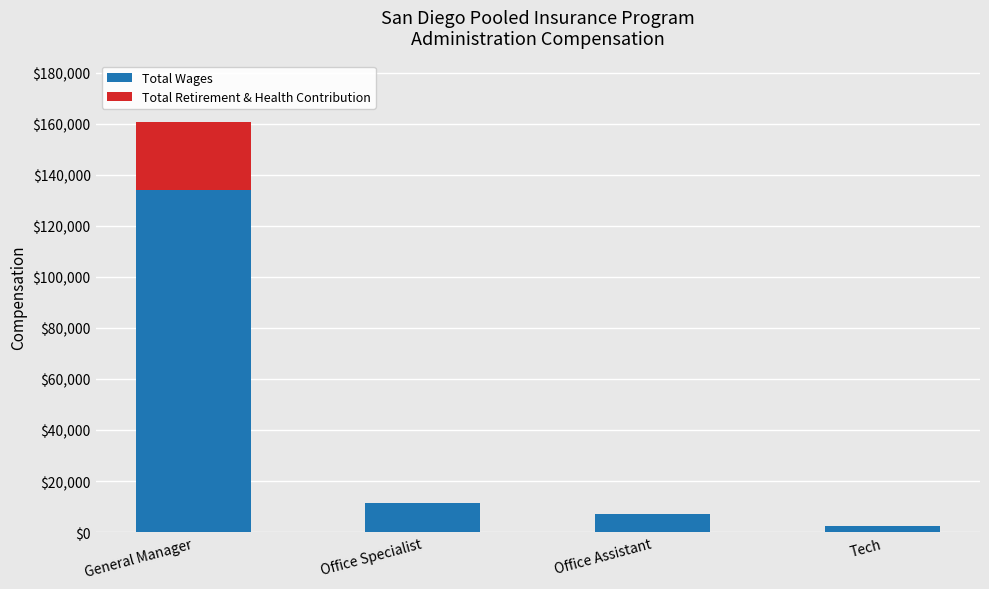

Is it true that Total Wages equals 182180 at General Manager?

False